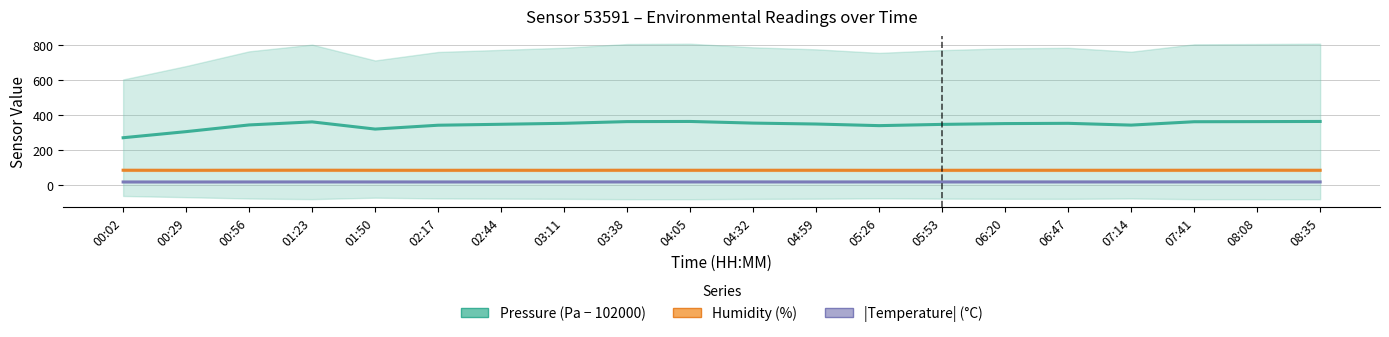

What is the highest value of the |Temperature| (°C) series?

18.0